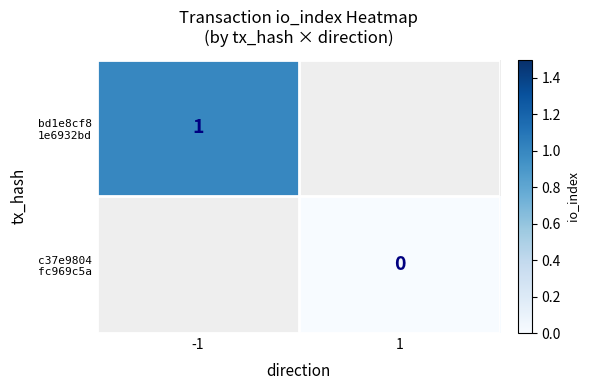

How many categories are shown in the chart?

2